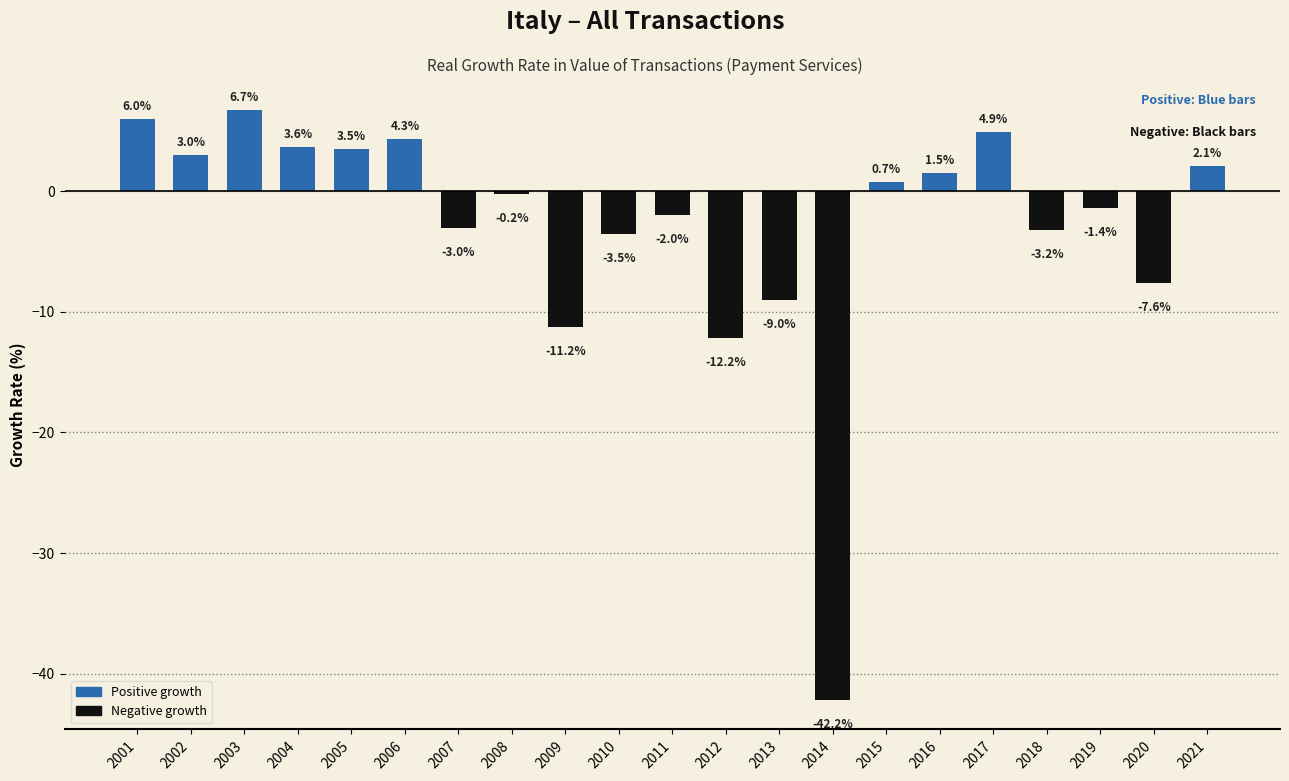

List the labels in order of value, smallest first.

2014, 2012, 2009, 2013, 2020, 2010, 2018, 2007, 2011, 2019, 2008, 2015, 2016, 2021, 2002, 2005, 2004, 2006, 2017, 2001, 2003